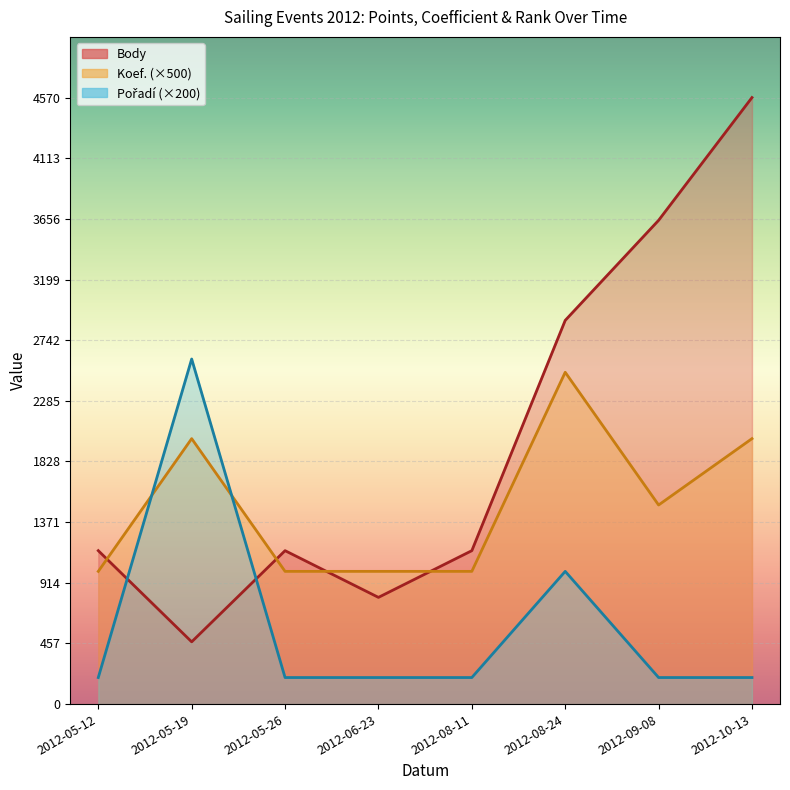

Which category has the lowest value in the Koef. series?

2012-05-12